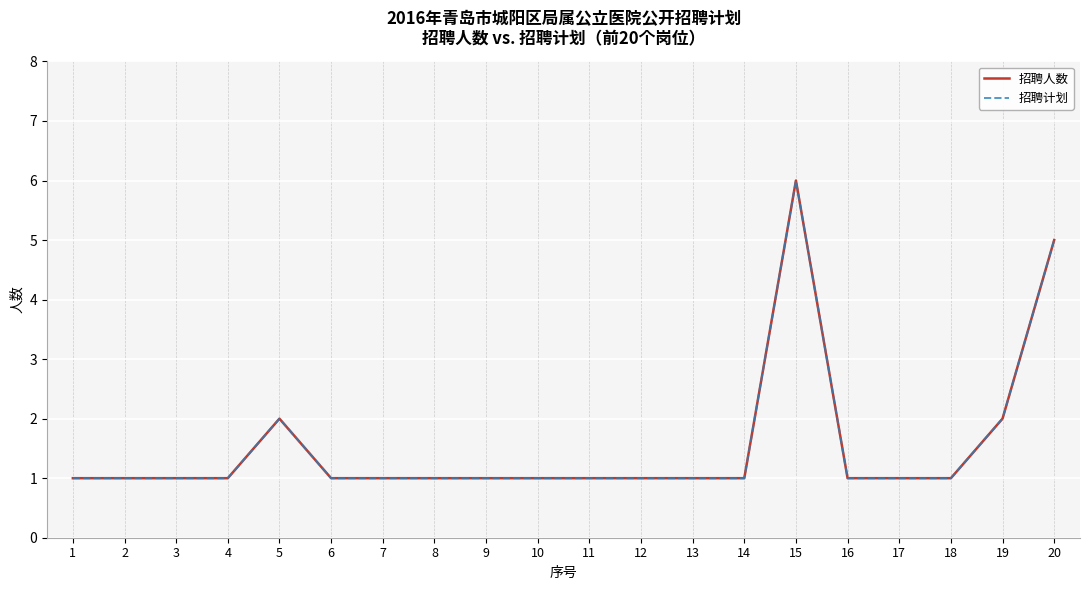

Does the chart display data point markers on the line(s)?

No